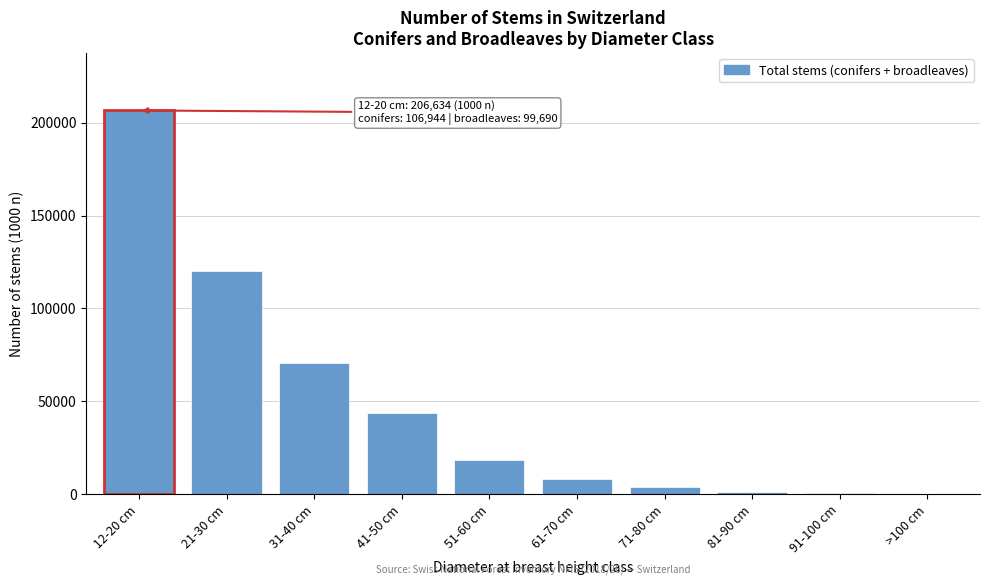

At which label is the value closest to 103425?

21-30 cm